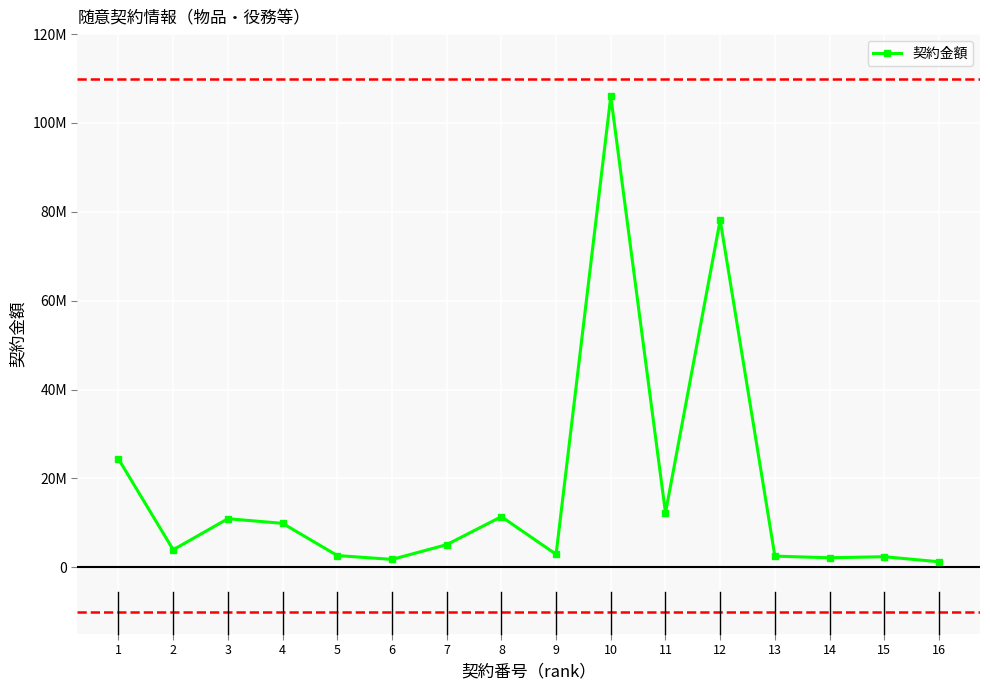

Reading left to right, list all the values displayed in this chart.

1=24381997	2=3960000	3=10950720	4=9904565	5=2662000	6=1790800	7=5104688	8=11409750	9=2934800	10=105996550	11=12261500	12=78161600	13=2530000	14=2161676	15=2399410	16=1259500